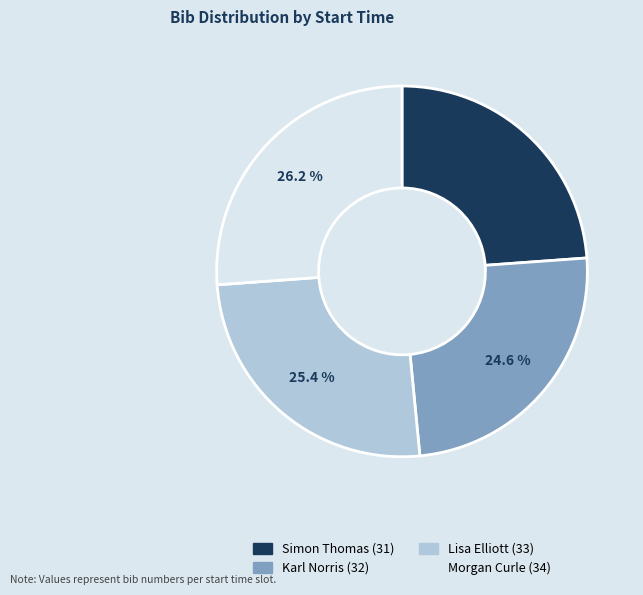

Does any single category account for the majority?

No